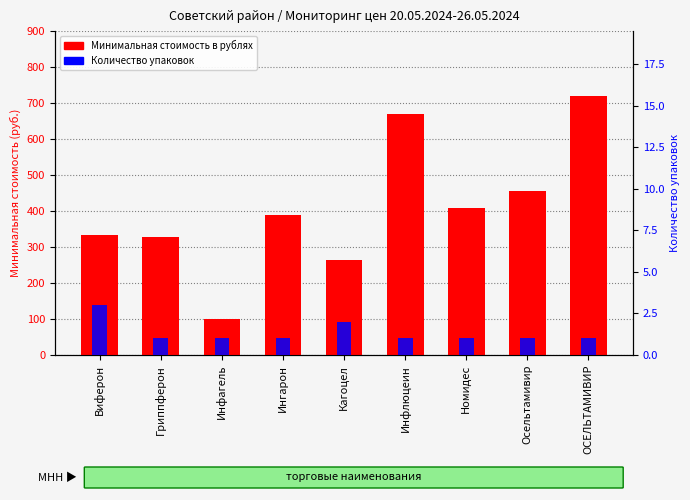

Between Гриппферон and Ингарон, which is larger?

Ингарон